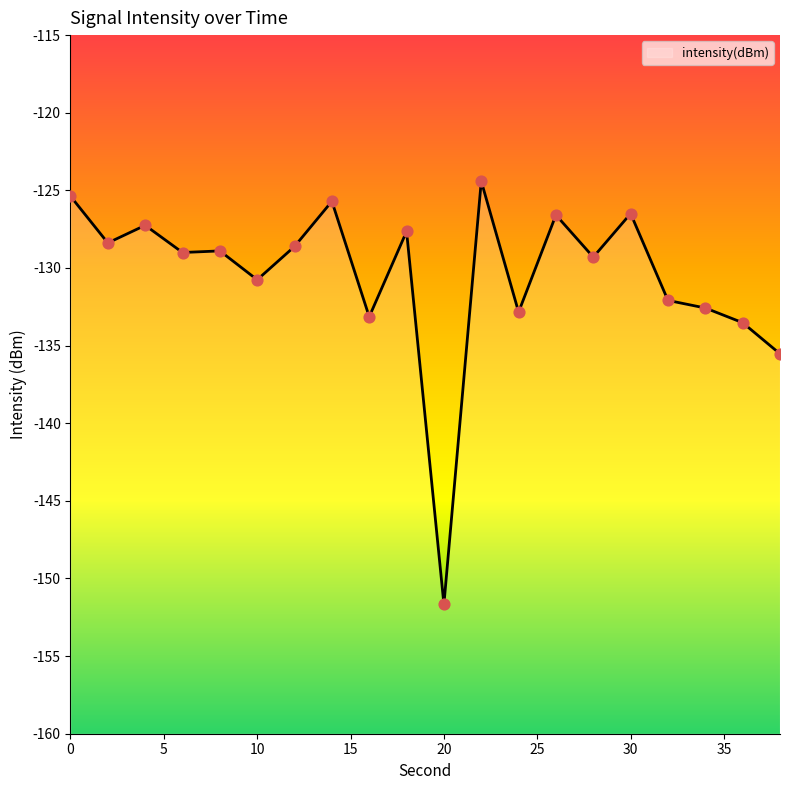

Which has a higher value, 30 or 20?

30